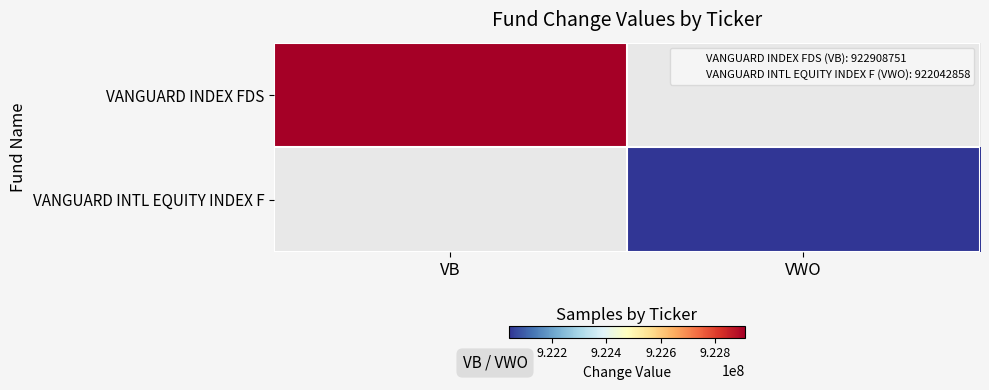

Which has a higher value, VWO or VB?

VB